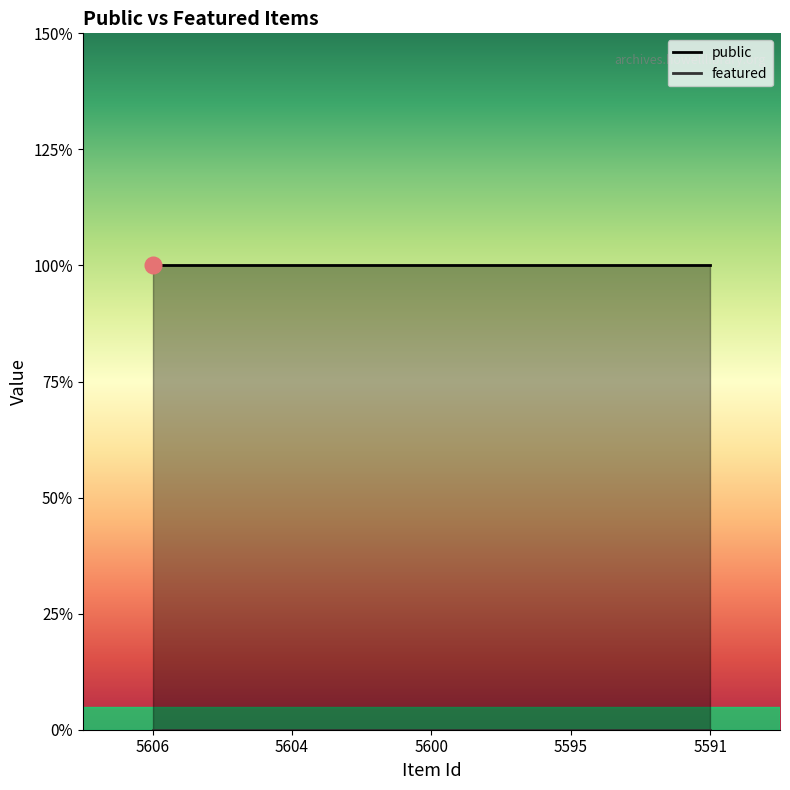

At which label does featured reach its minimum?

5606